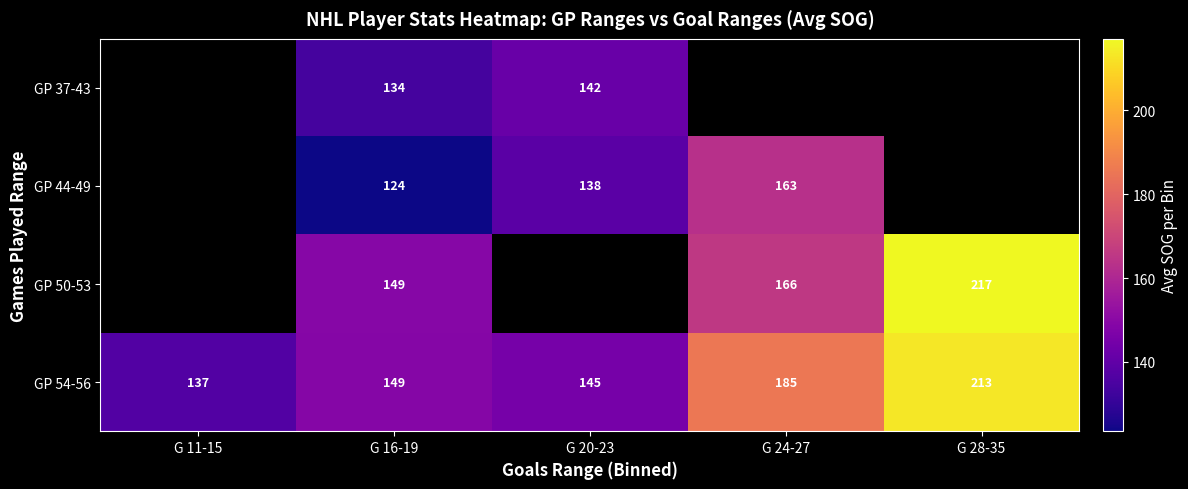

The GP 54-56 series shows 185 at G 24-27. True or false?

True